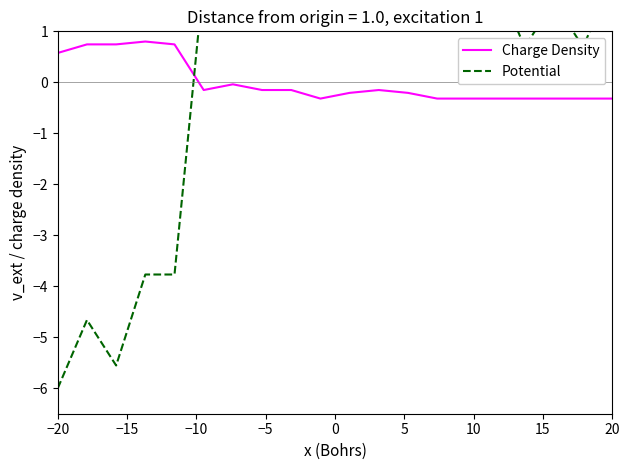

True or false: Potential has more than 0 interior local peaks.

True